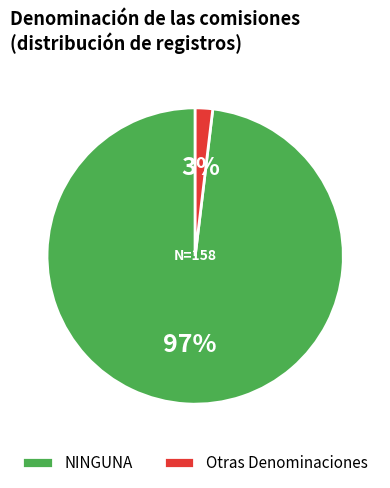

To the nearest percent, what portion does NINGUNA represent?

98%